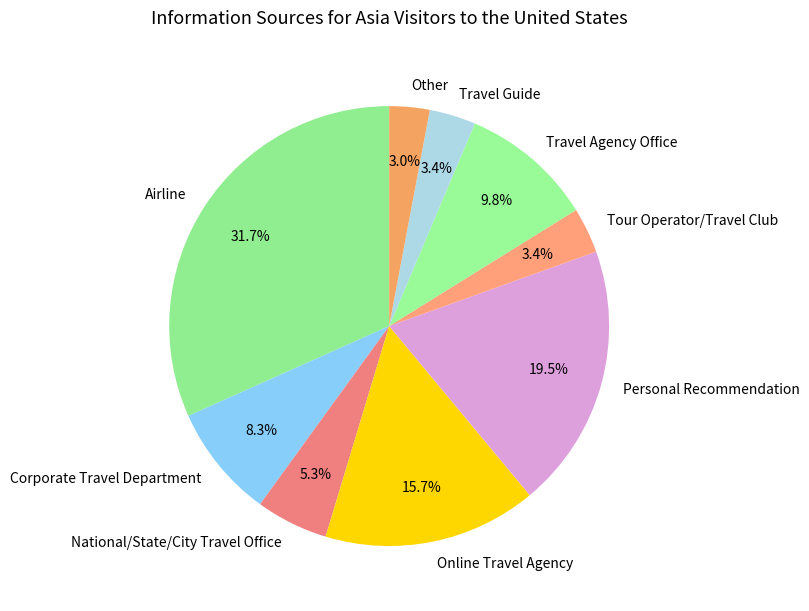

What percentage is the Corporate Travel Department slice, to the nearest percent?

8%